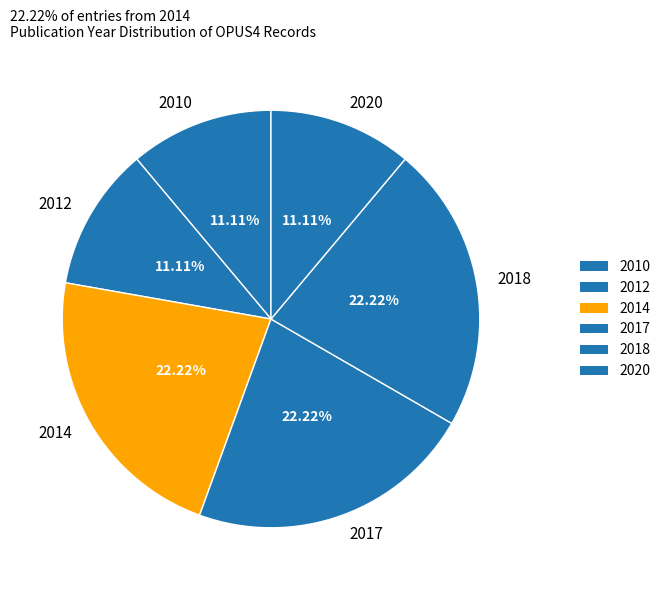

How many segments does this pie chart have?

6